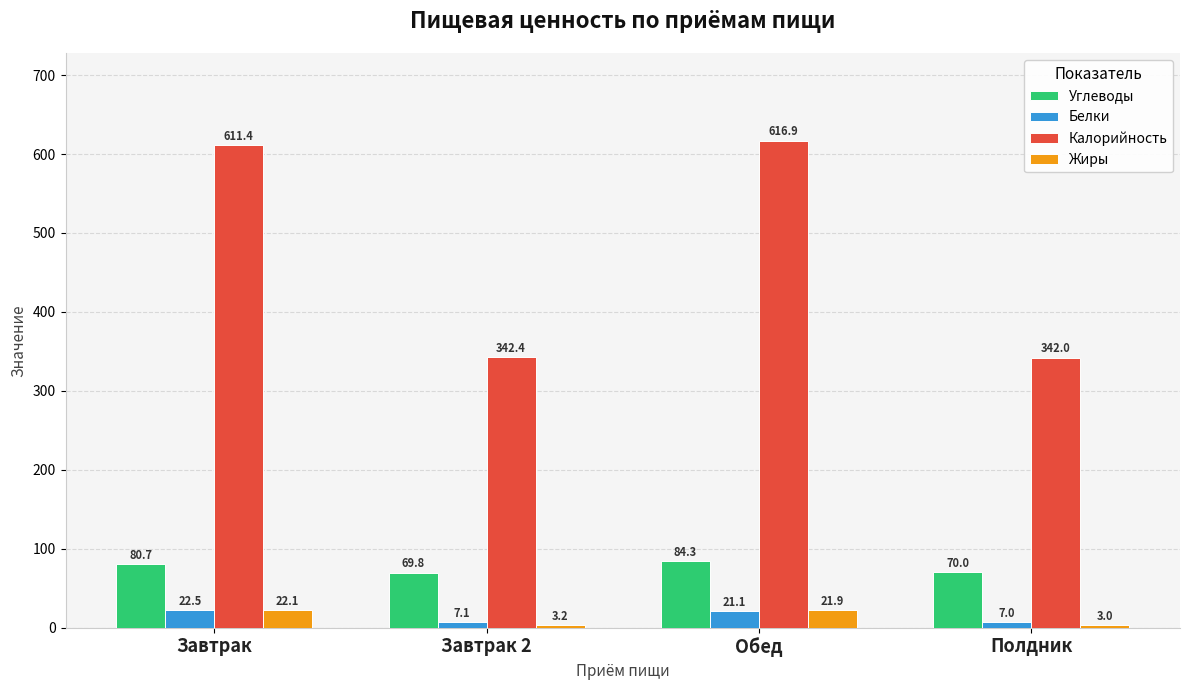

True or false: Белки has a value of 7.0 at Полдник.

True